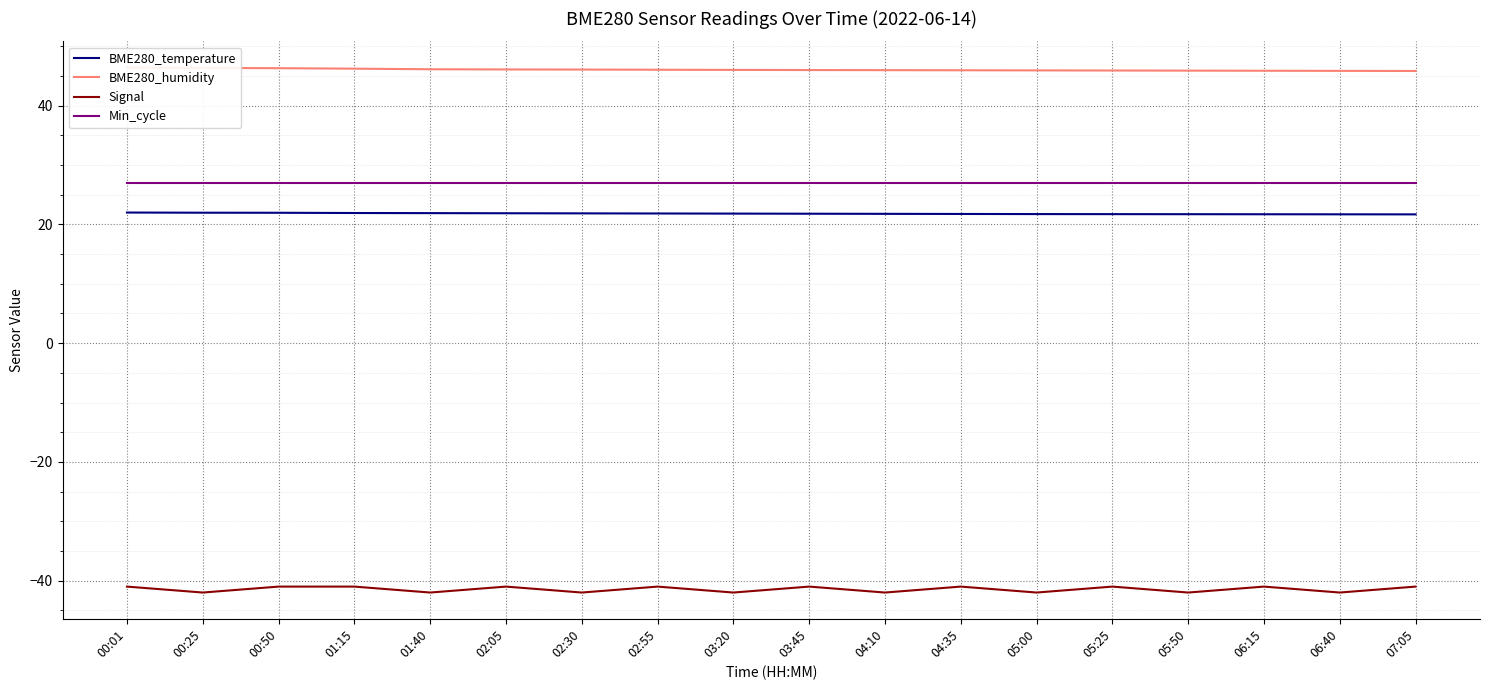

At how many categories does at least one series exceed 10?

18